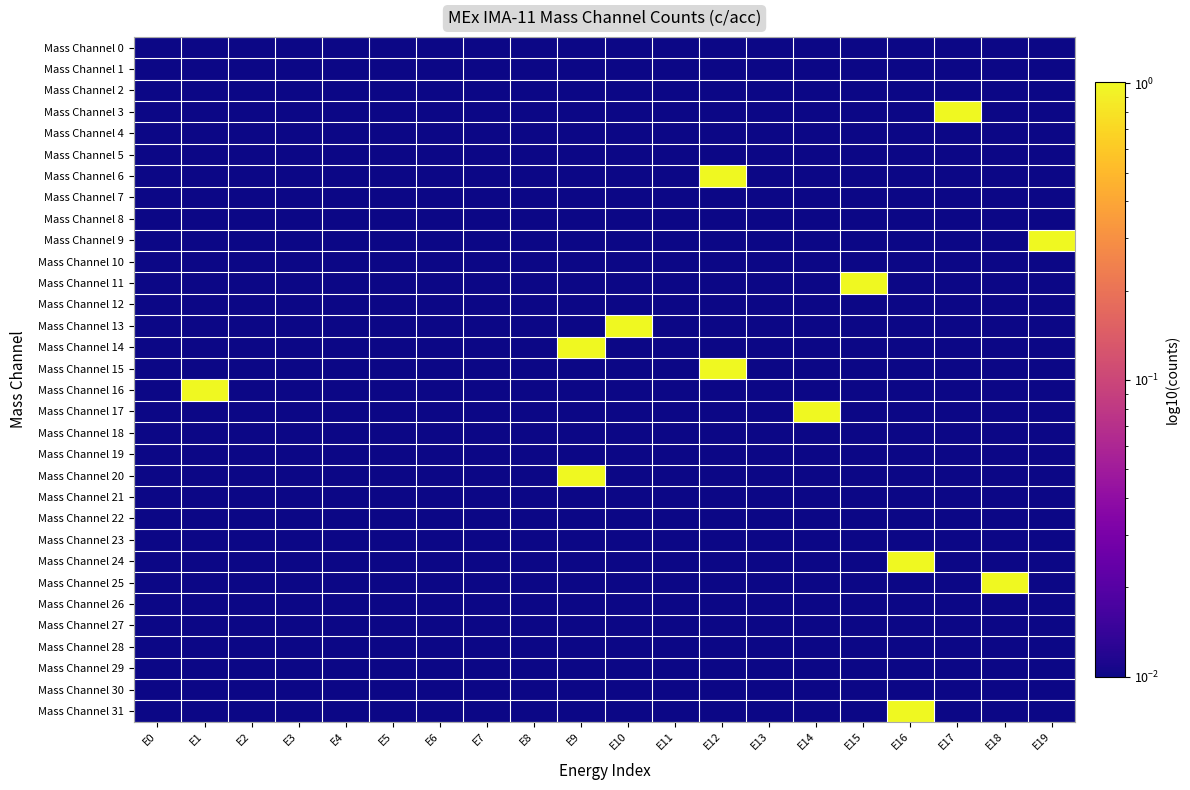

Which has a higher value, E8 or E5?

E8